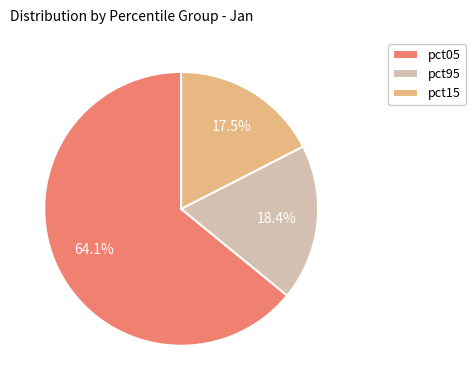

How many segments does this pie chart have?

3